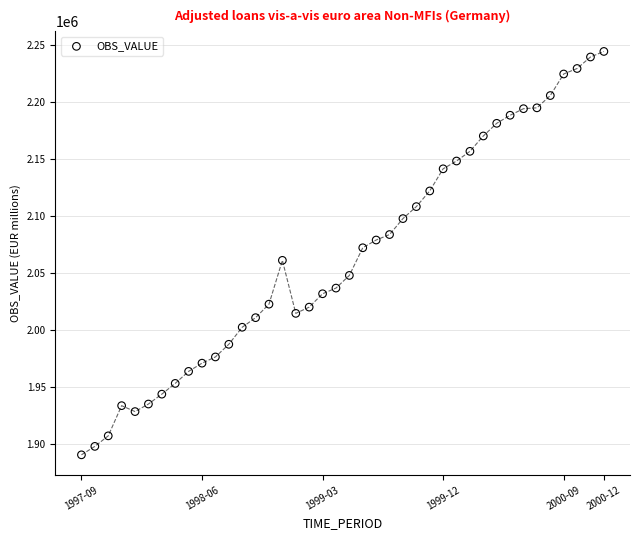

What is the range of Y values (max minus min)?

353580.6